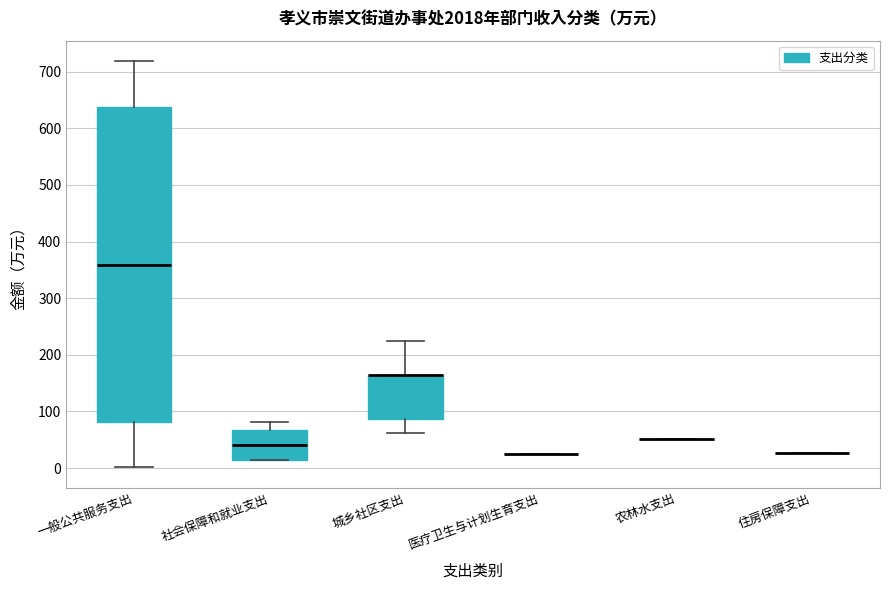

Comparing the boxes themselves (not the whiskers), which one is the tallest?

一般公共服务支出